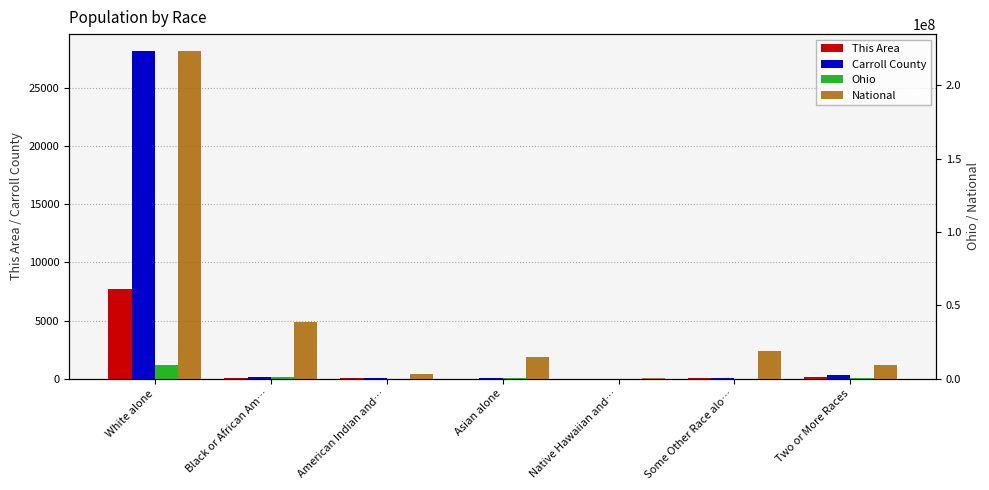

Between Black or African Am… and Some Other Race alo…, which series saw the biggest shift?

National